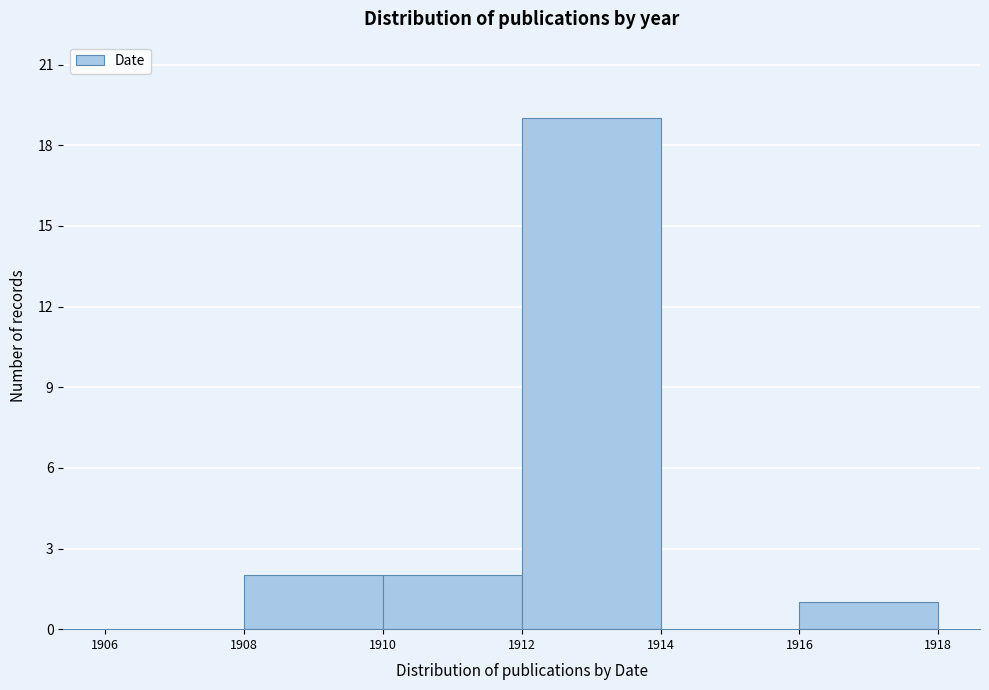

Reading left to right, list every bar in this chart as the range it spans on the x-axis followed by its height. The values are not printed on the chart, so give them approximately, as read against the axis.

1906 to 1908: 0
1908 to 1910: 2
1910 to 1912: 2
1912 to 1914: 19
1914 to 1916: 0
1916 to 1918: 1